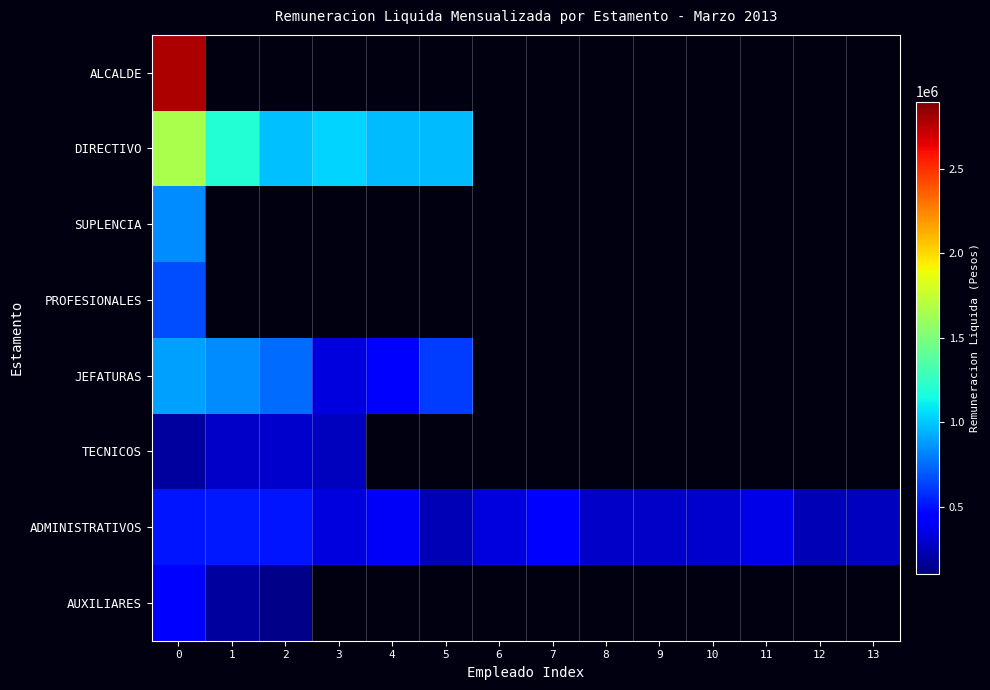

How many positive values does the JEFATURAS series have?

6